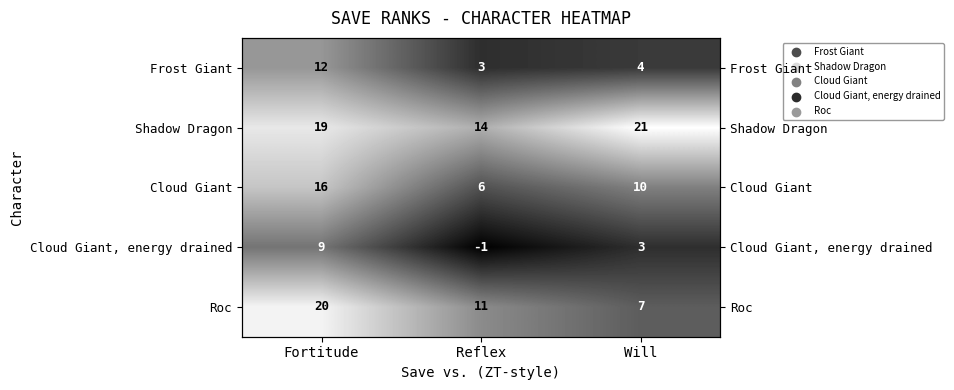

List the series in order of their peak value, lowest first.

Cloud Giant, energy drained, Frost Giant, Cloud Giant, Roc, Shadow Dragon